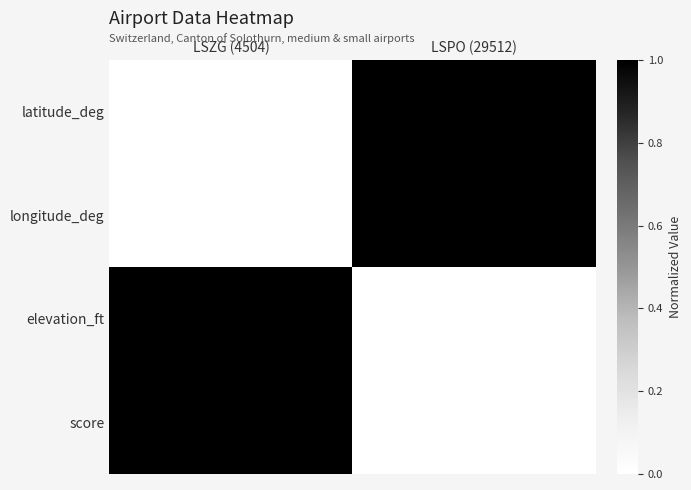

Which category has the highest value across all series?

LSPO (29512)